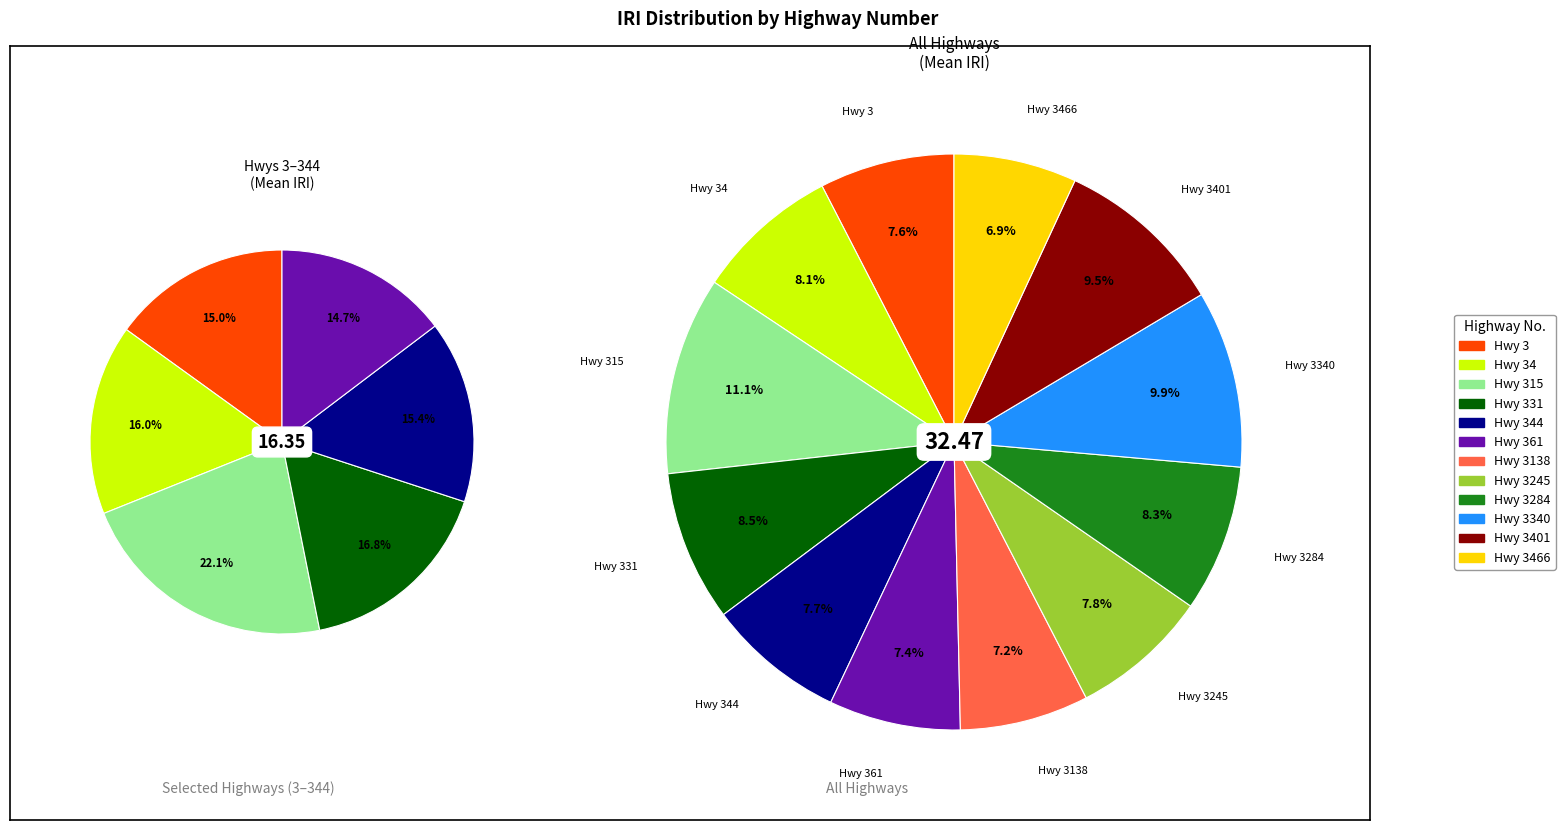

Is there a majority slice in this chart?

No